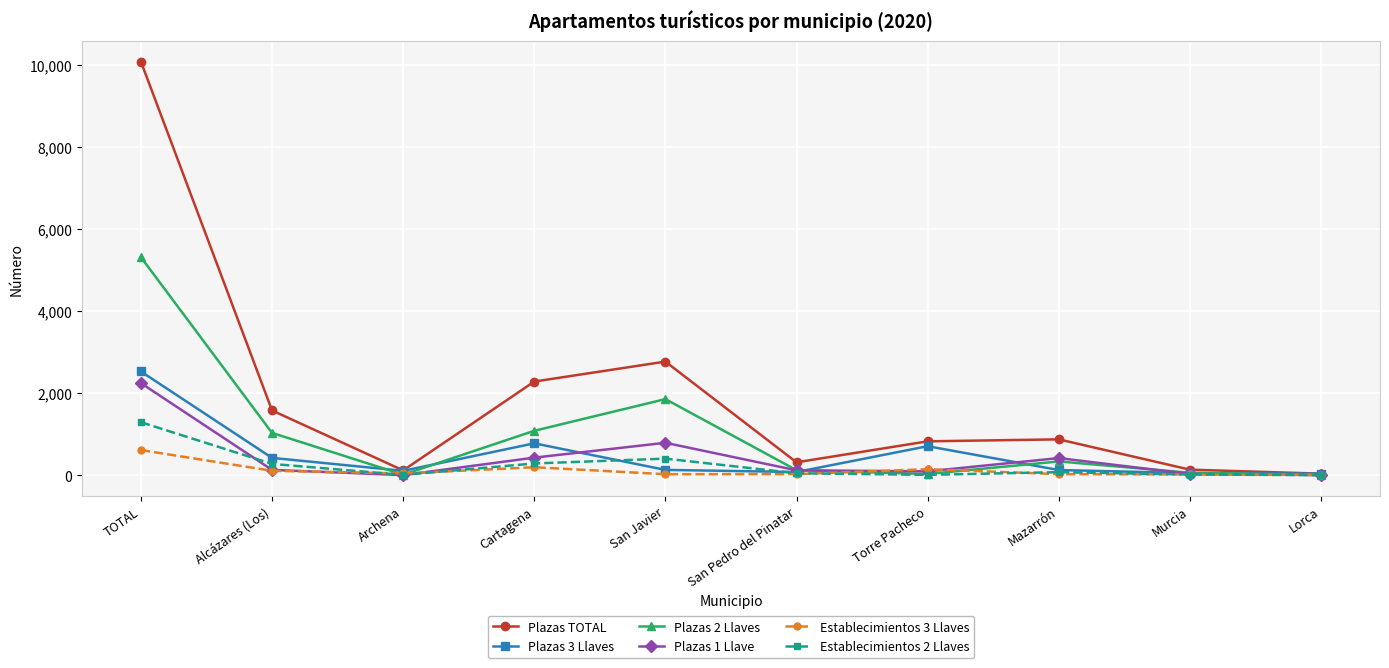

What is the label of the 2nd point from the right?

Murcia